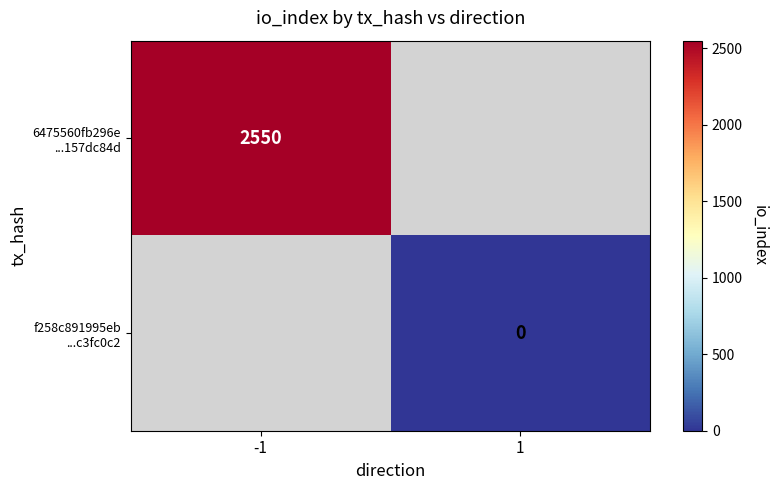

Rank the categories by 6475560fb296e ...157dc84d value from lowest to highest.

-1, 1